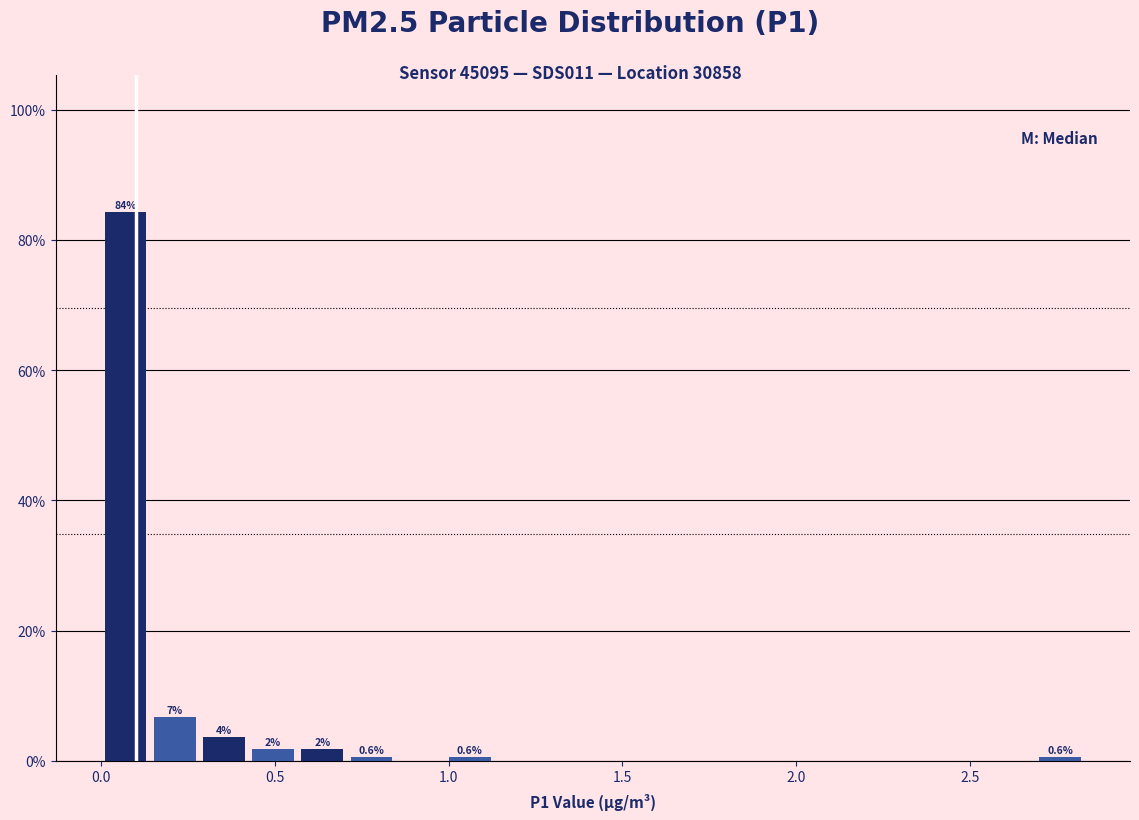

Read against the x-axis, roughly where is the centre of the tallest bar?

0.05